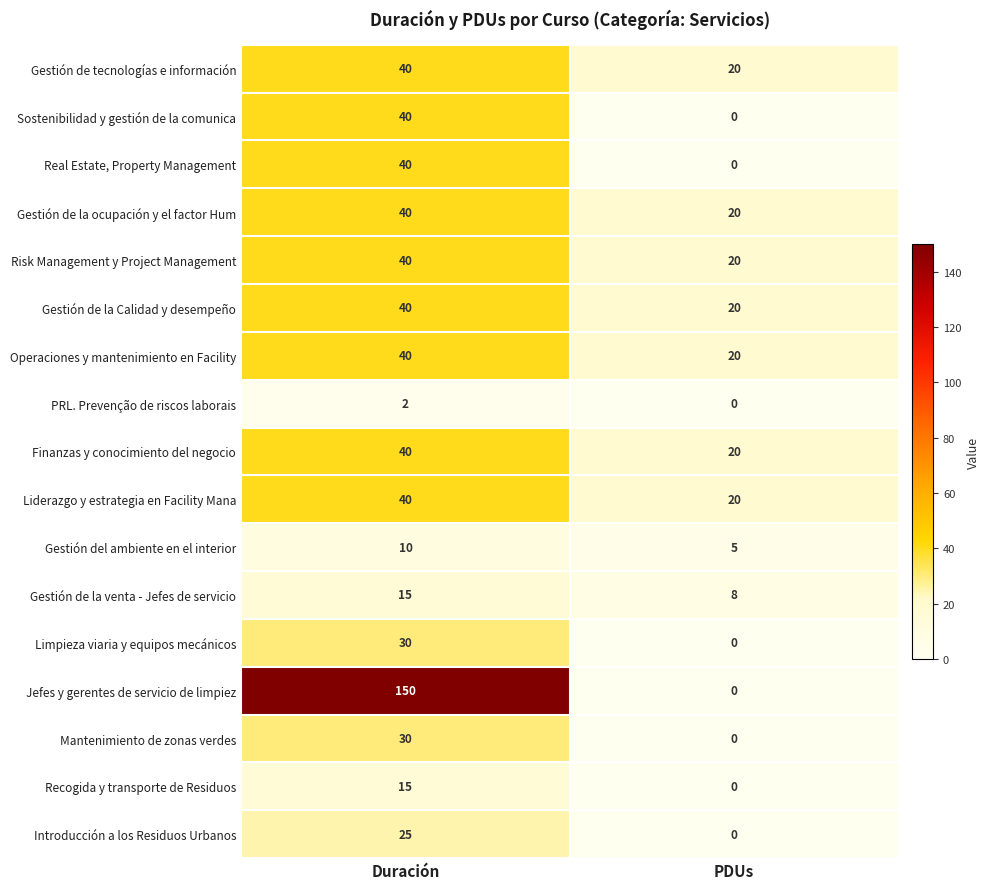

Which series changed the most between Duración and PDUs?

Jefes y gerentes de servicio de limpiez